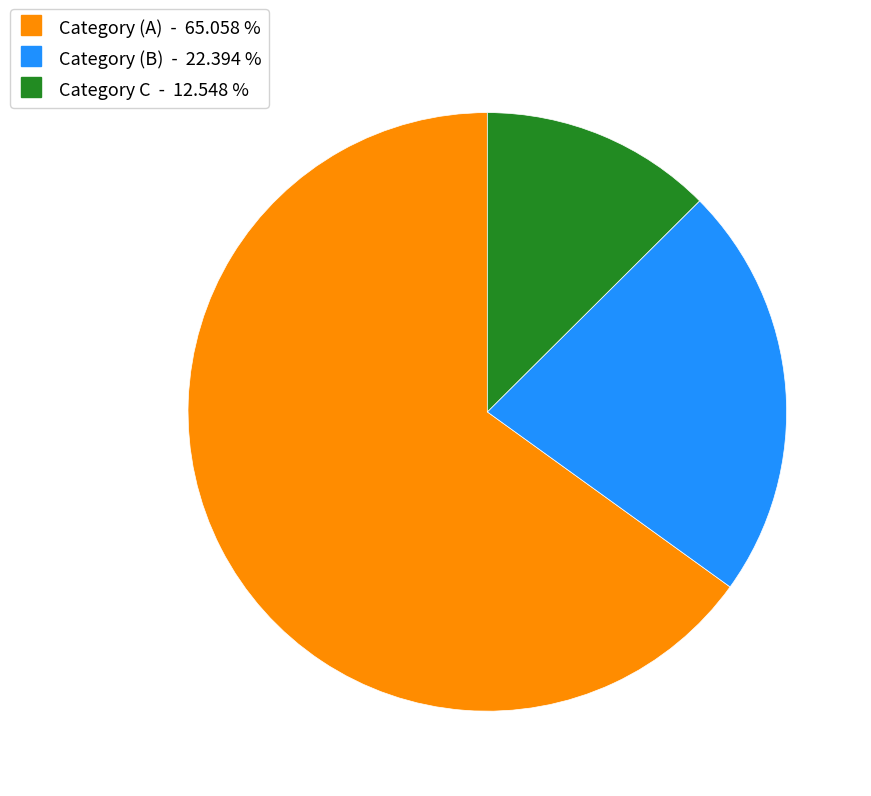

Which slice is the largest?

Category (A)